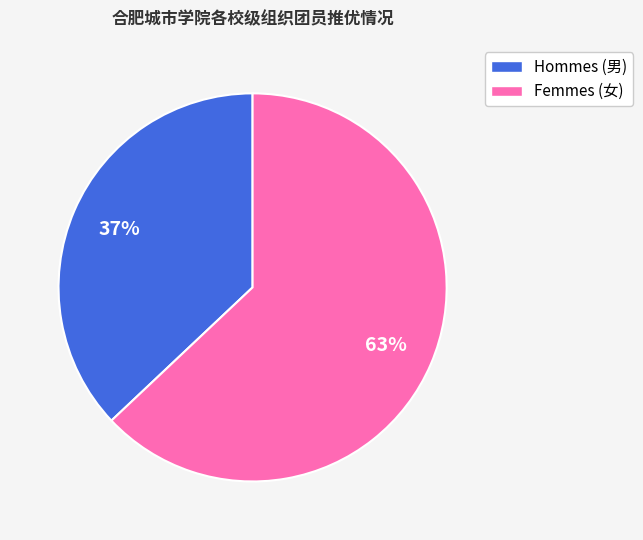

To the nearest percent, what is the difference between the largest and smallest slice percentages?

26%